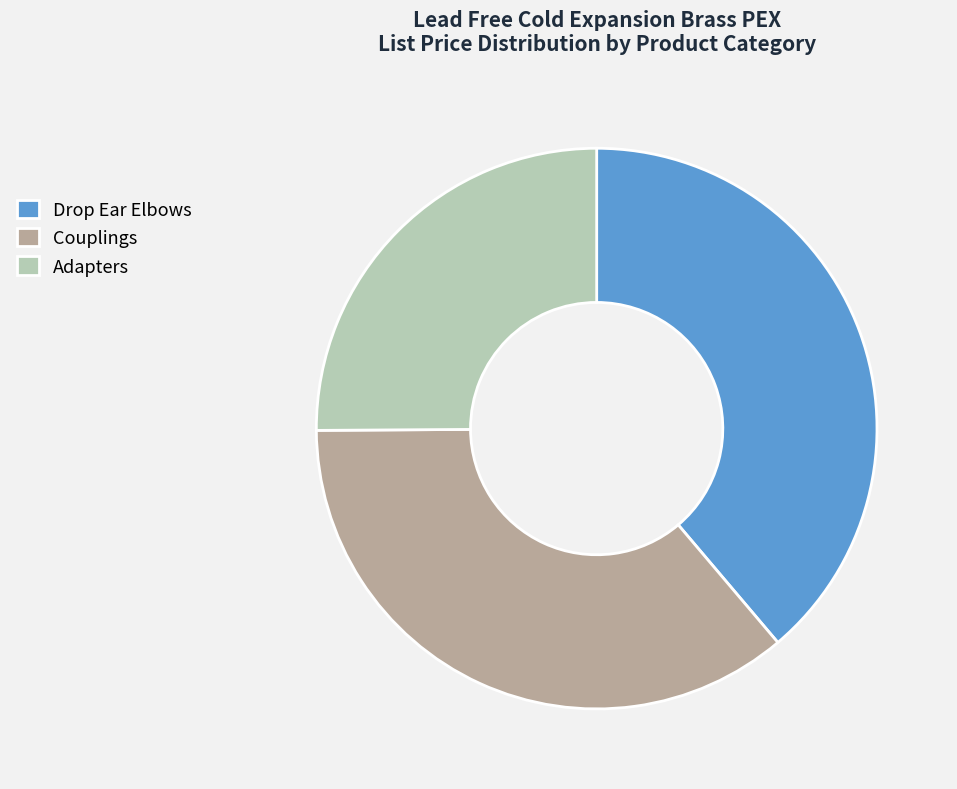

Which slice is the smallest?

Adapters